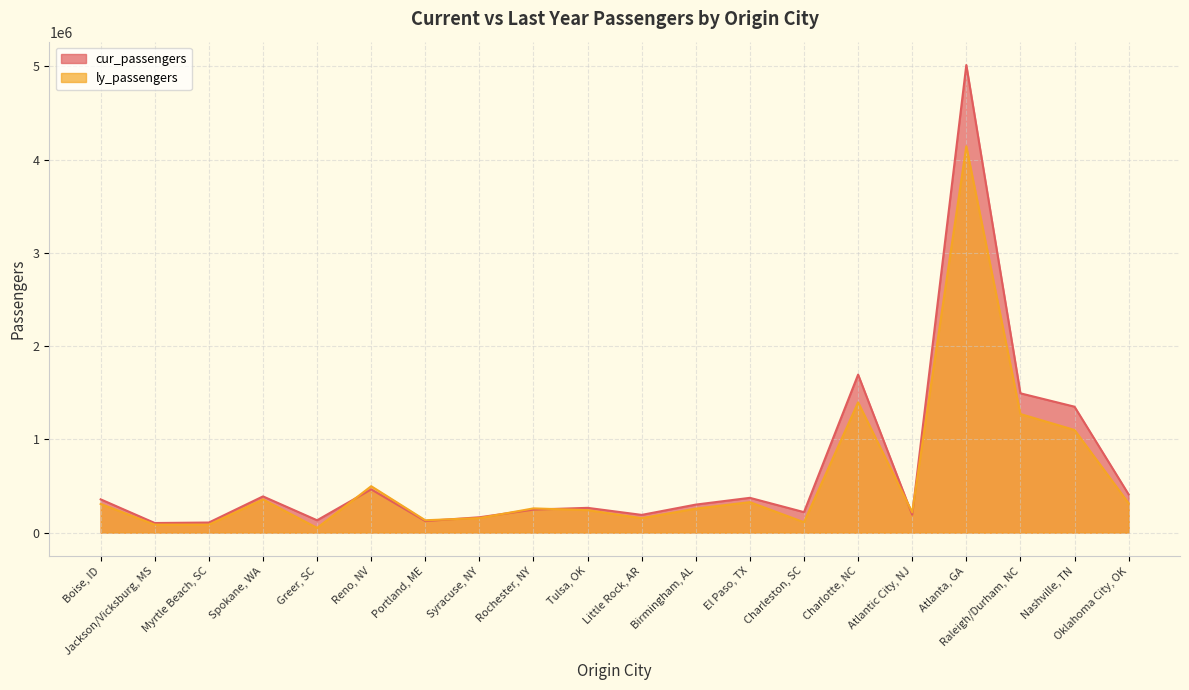

Where is the first local minimum for ly_passengers?

Myrtle Beach, SC